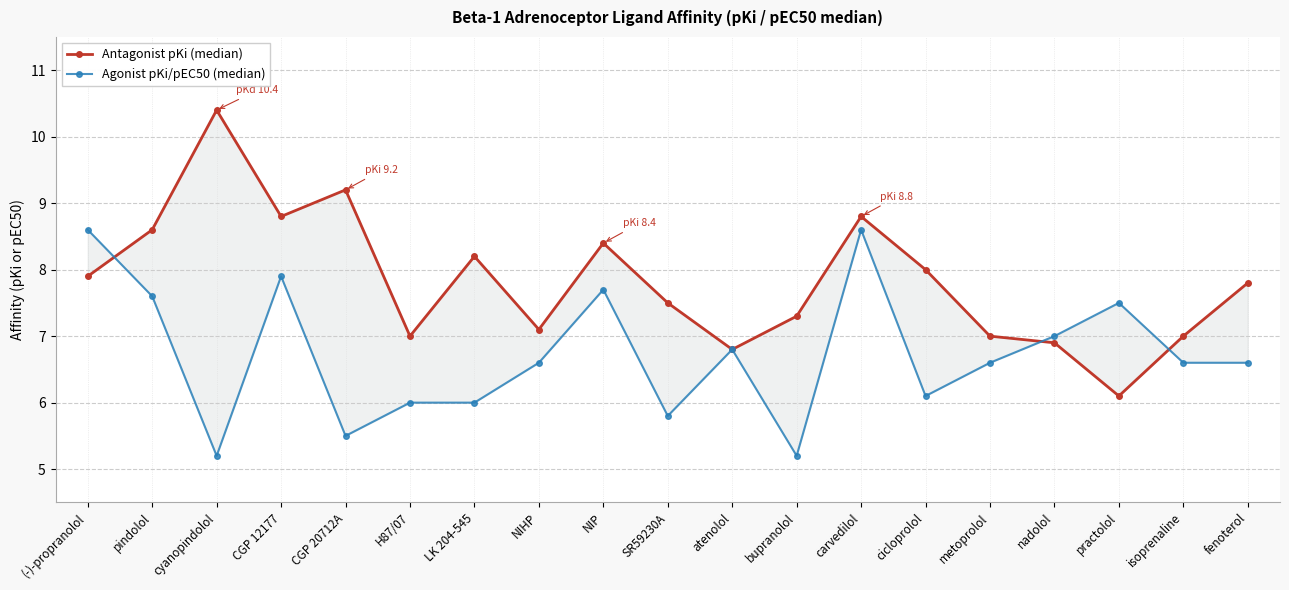

Which series has the widest spread of values?

Antagonist pKi (median)